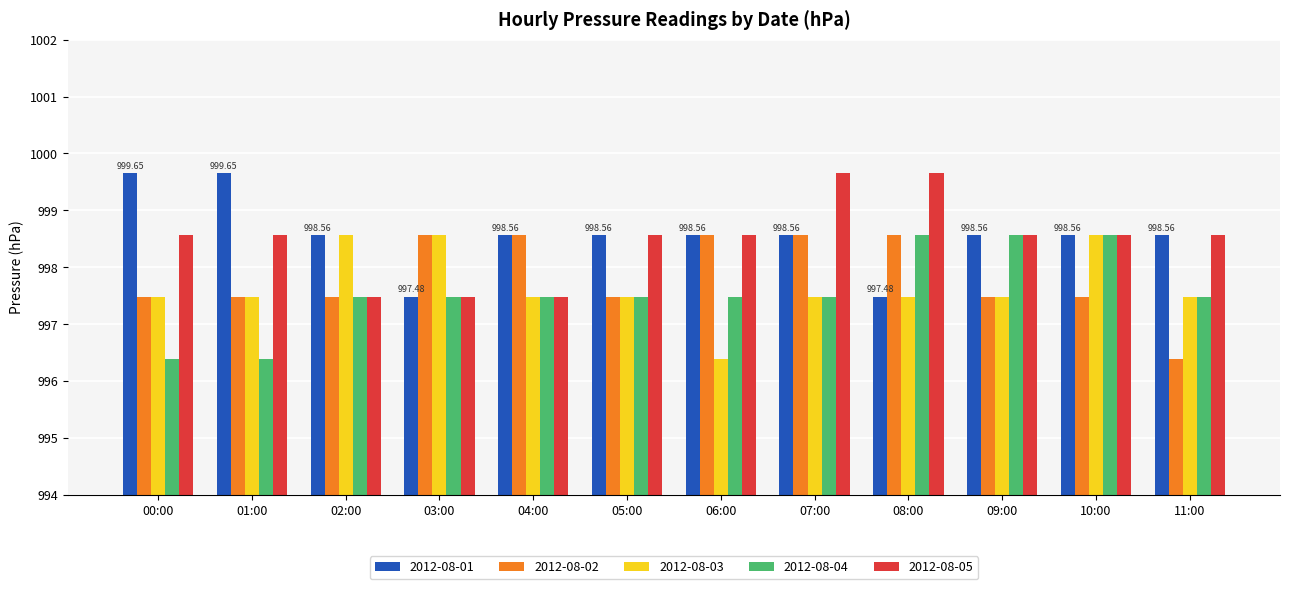

What are all the series names shown in the legend?

2012-08-01, 2012-08-02, 2012-08-03, 2012-08-04, 2012-08-05